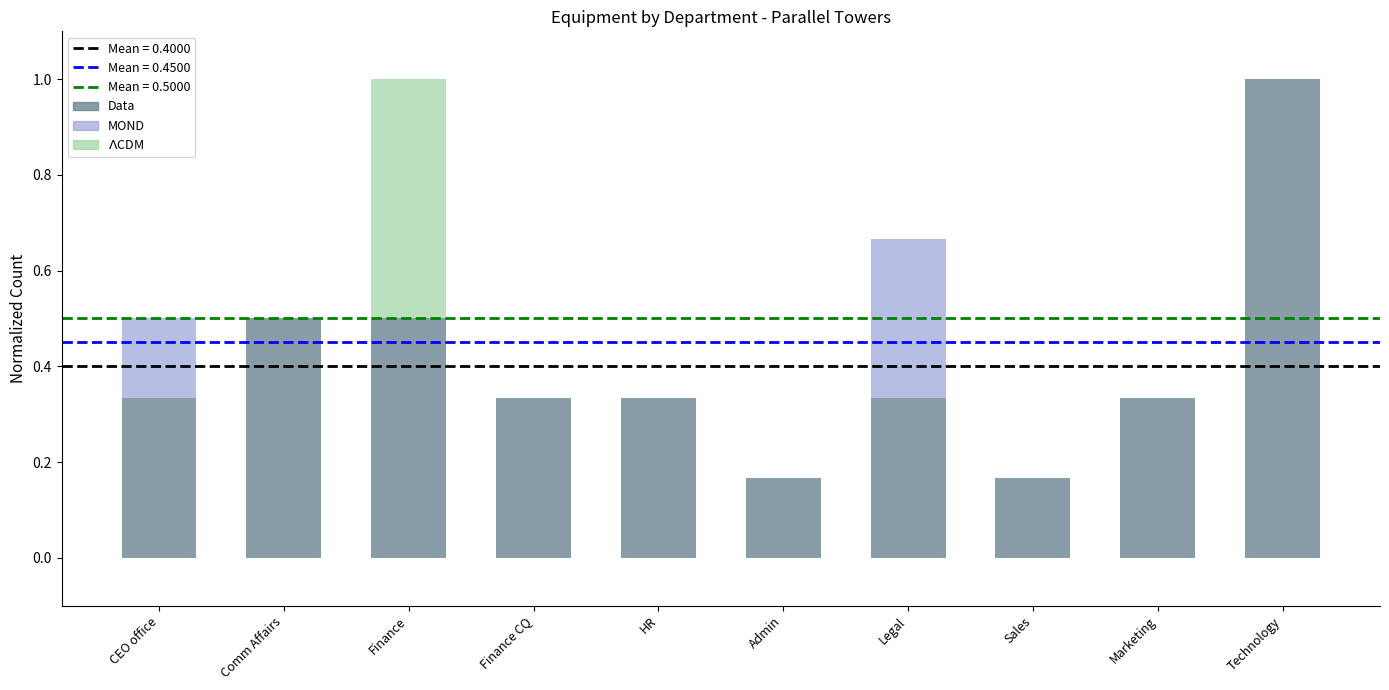

True or false: Data has a value of 0.5 at Finance.

True